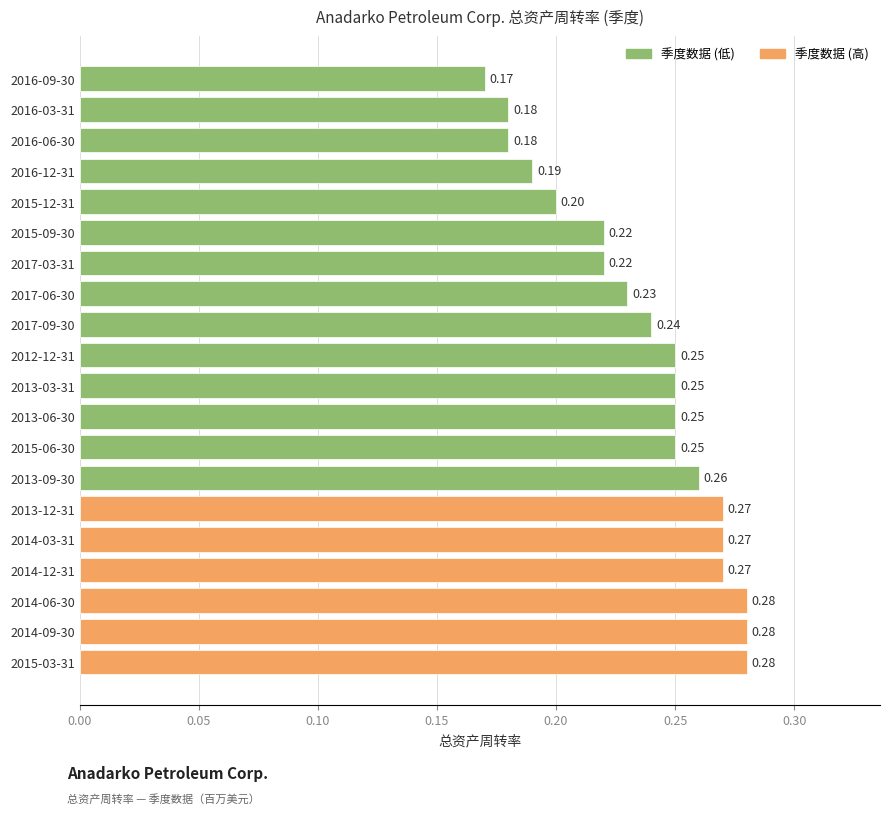

What is the sum of the values at 2015-06-30 and 2015-09-30?

0.5